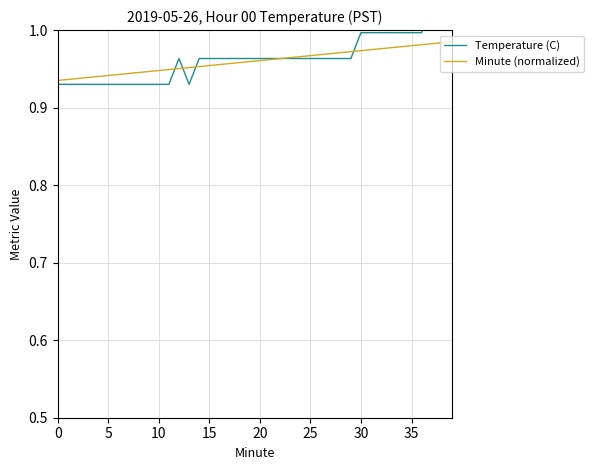

What is the sum of the Minute (normalized) values at 33 and 27?

1.9